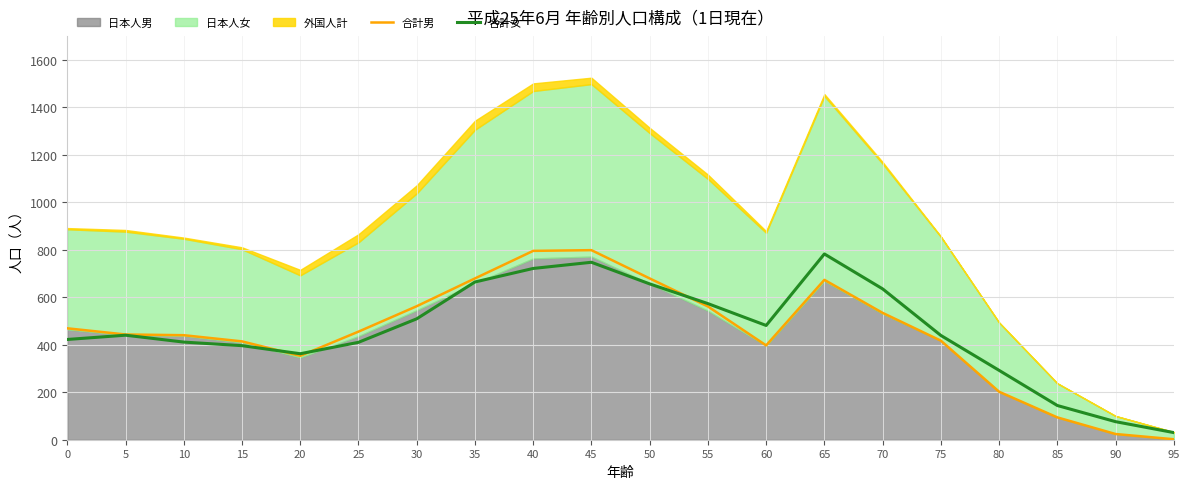

What is the difference between the 合計女 values at 40 and 85?

577